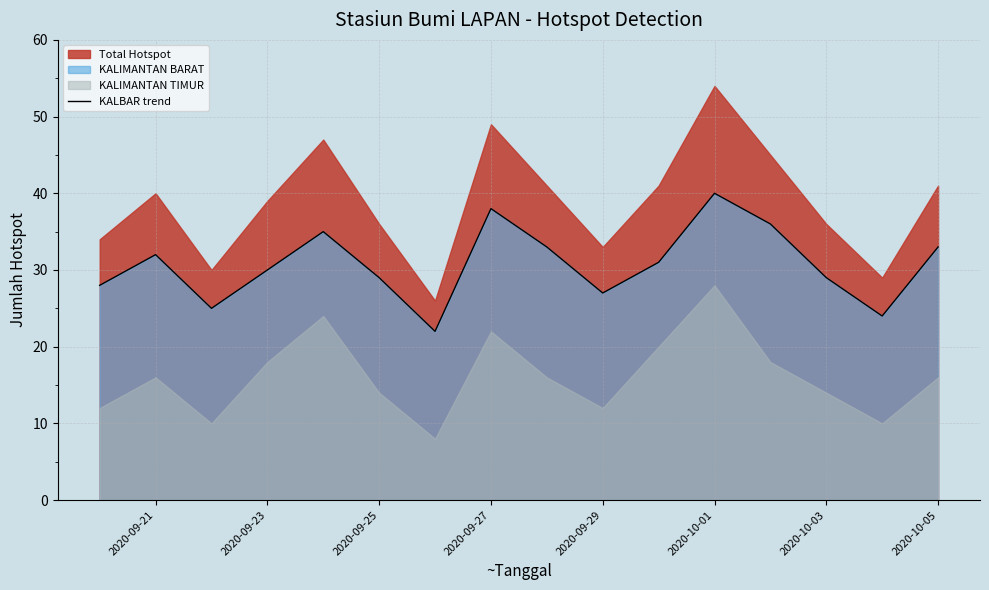

What is the minimum value for KALBAR trend?

22